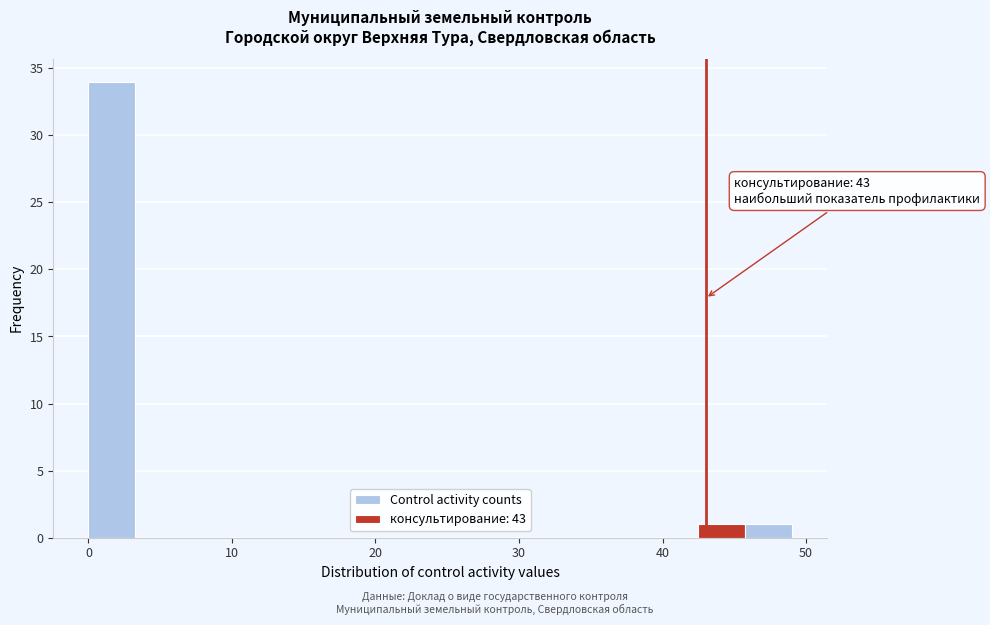

Around what value on the x-axis is the tallest bar? Give the approximate position of its centre, as read against the axis.

2